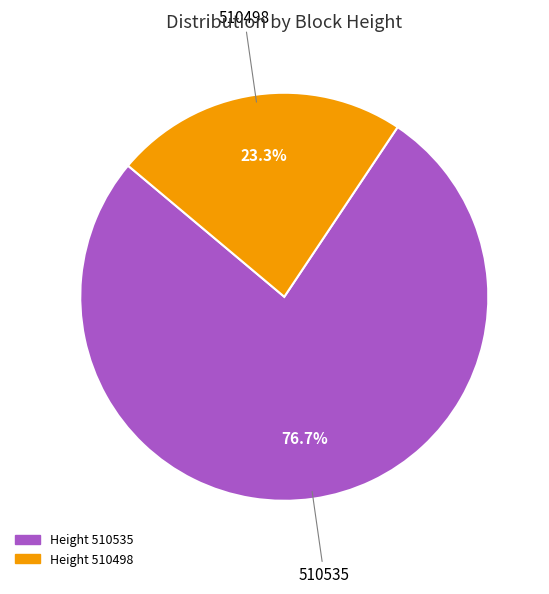

Is there a majority slice in this chart?

Yes